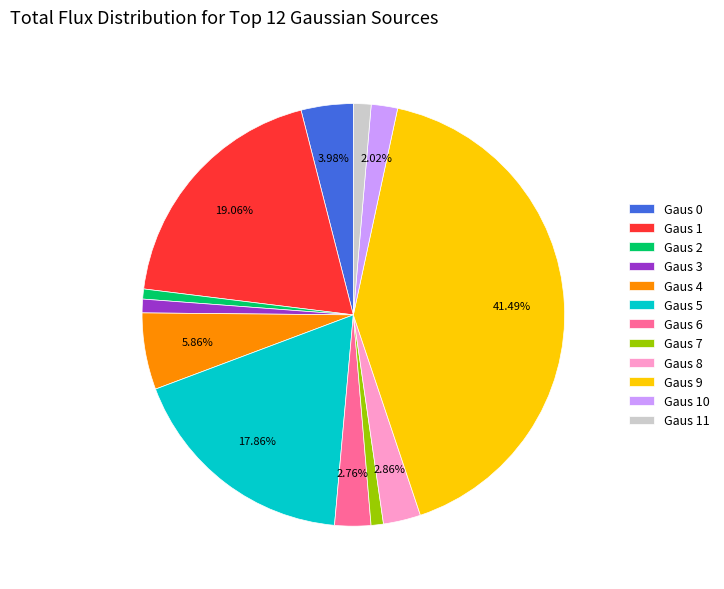

Which category has the biggest portion of the pie?

Gaus 9